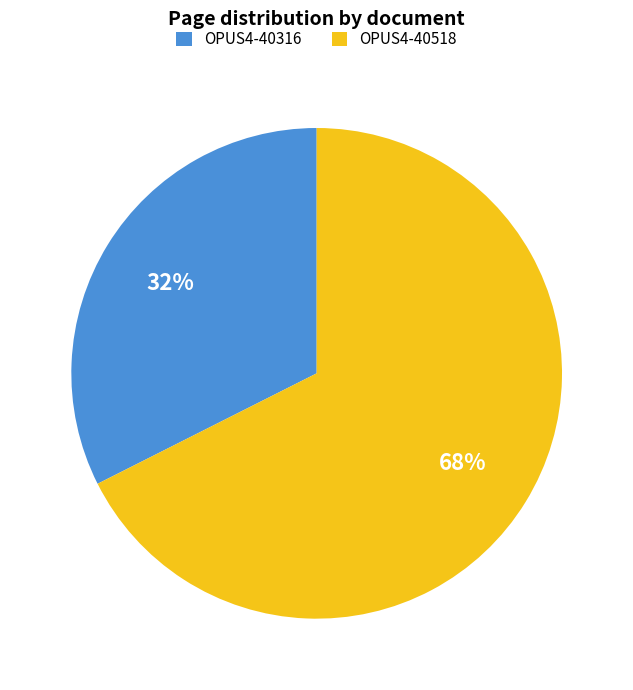

Rank the categories by value from lowest to highest.

OPUS4-40316, OPUS4-40518